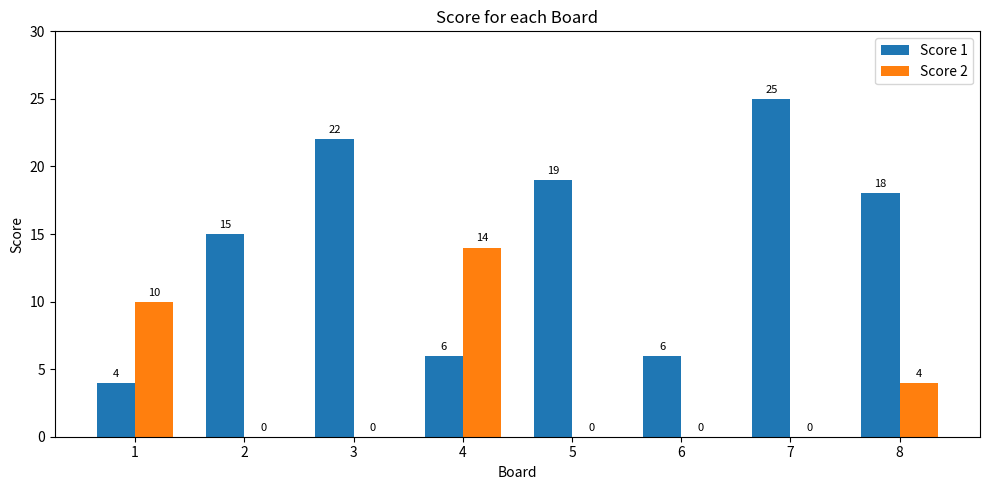

Reading left to right, what are all the values shown in this chart?

Score 1: 4	15	22	6	19	6	25	18
Score 2: 10	0	0	14	0	0	0	4